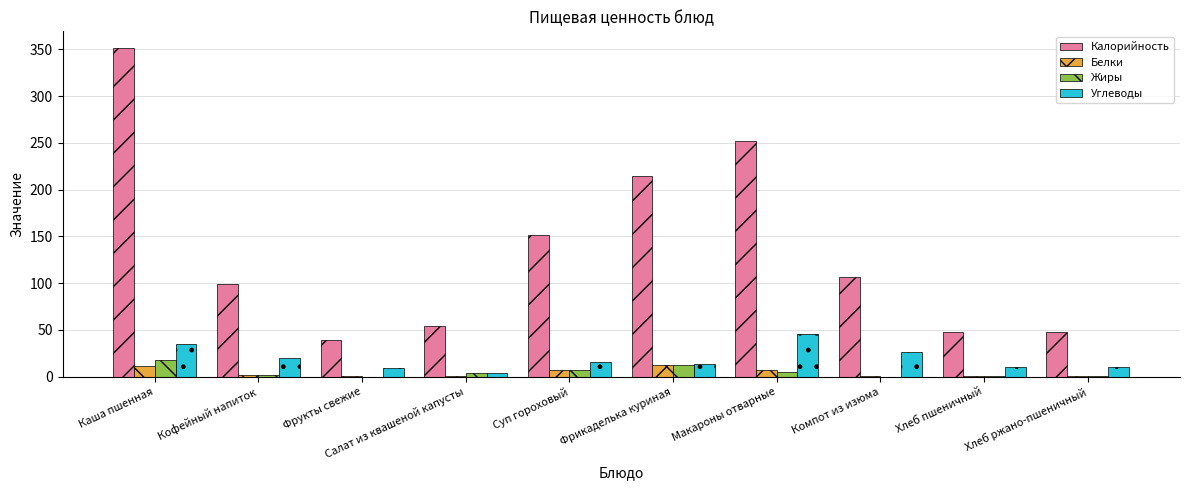

What value does the Углеводы series have at Каша пшенная?

35.1